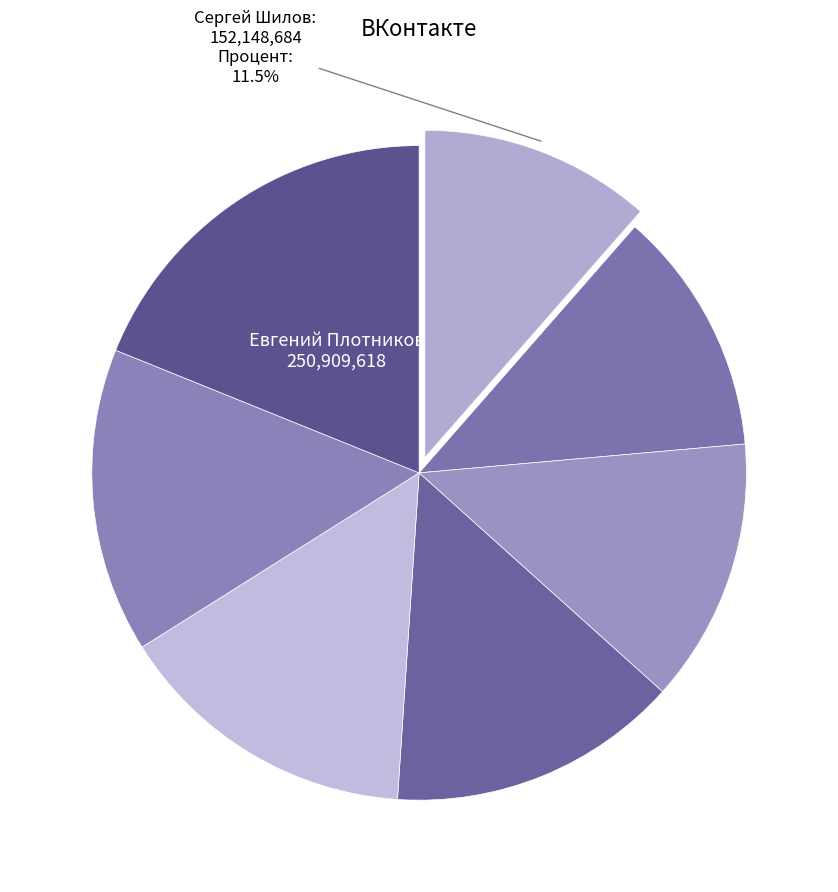

Which slice is the largest?

Евгений Плотников